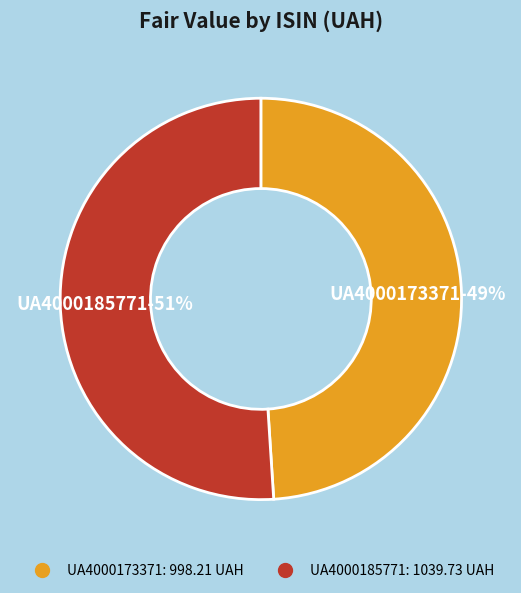

Is it true that UA4000173371 is 36% of the pie?

False